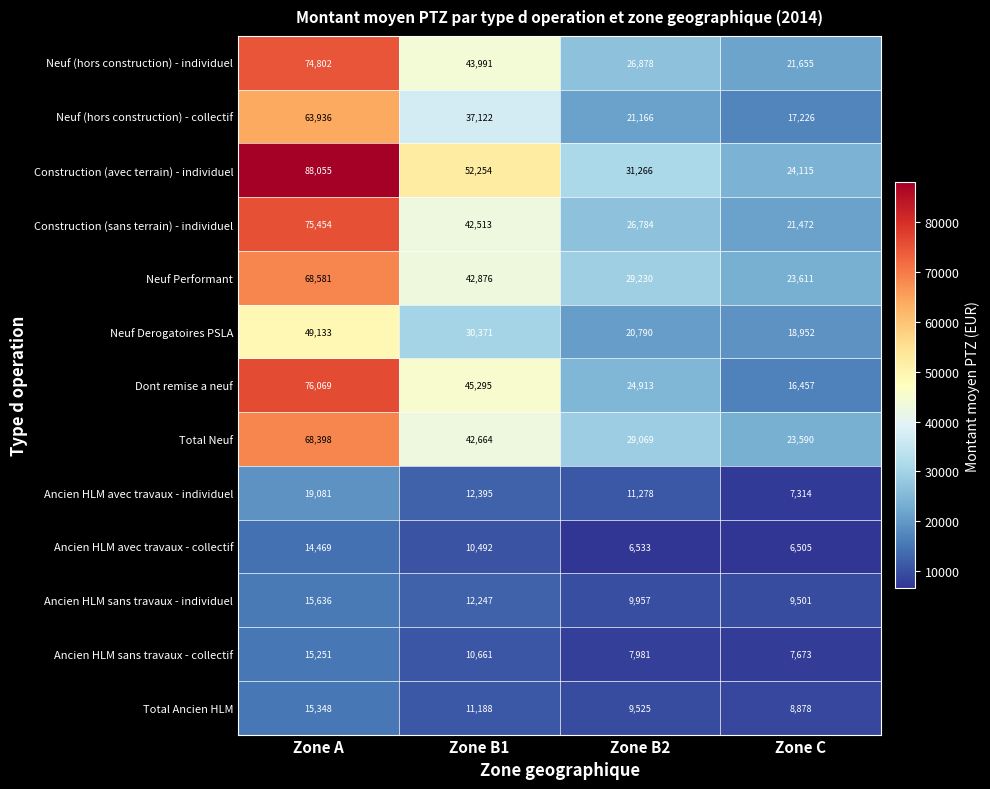

Read the Neuf Performant value at Zone C.

23611